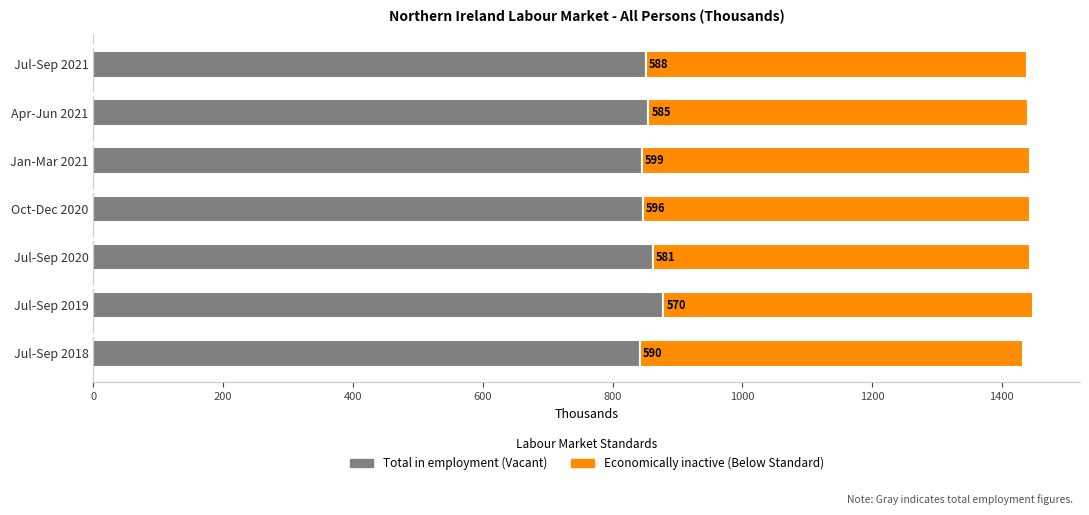

At which category is the sum across all series the highest?

Jul-Sep 2019